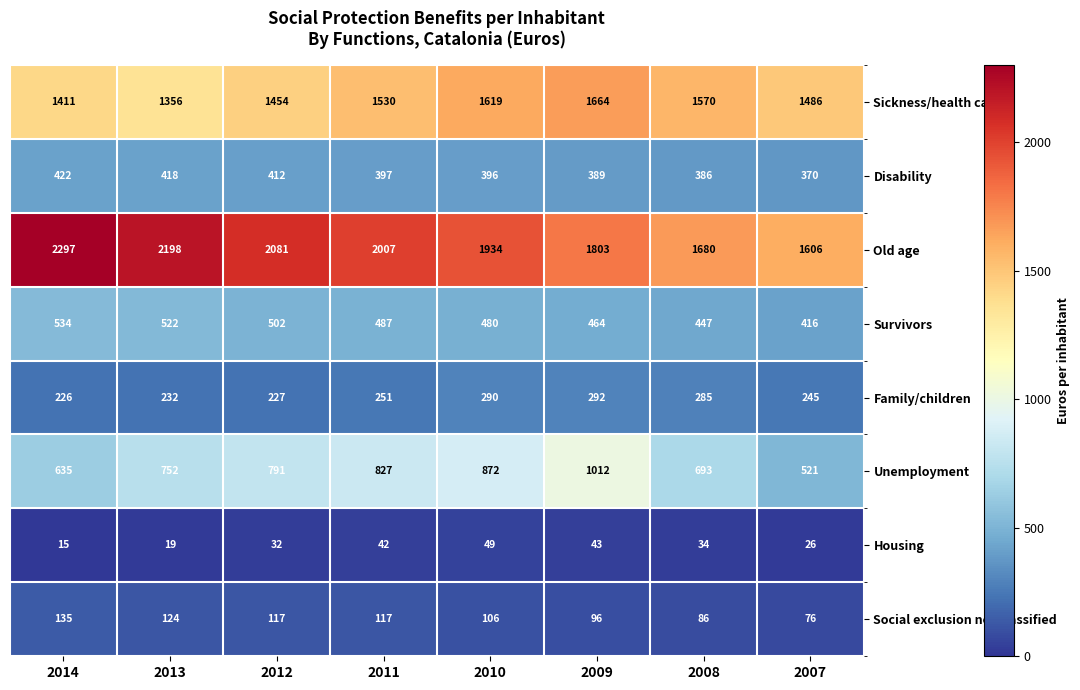

Where does the Disability series first go above 397?

2014